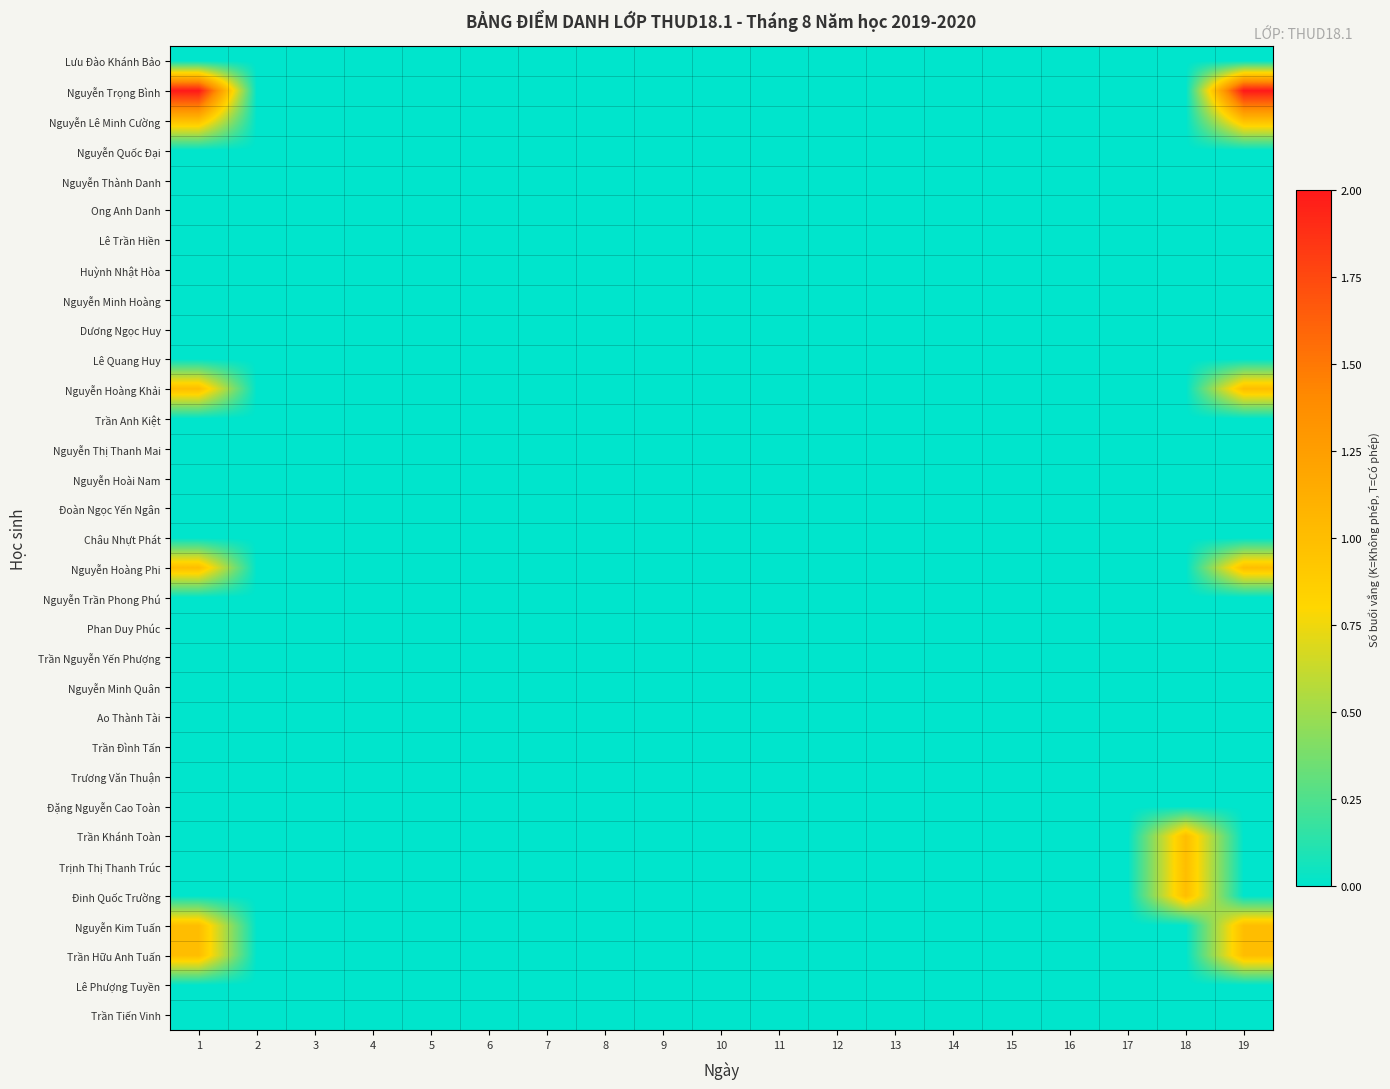

Between 4 and 6, which series saw the biggest shift?

Lưu Đào Khánh Bảo